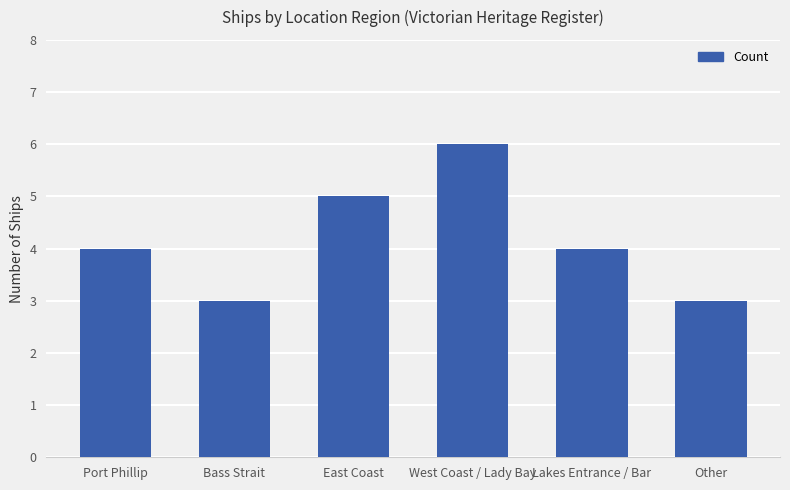

True or false: the data shows 5 at East Coast.

True